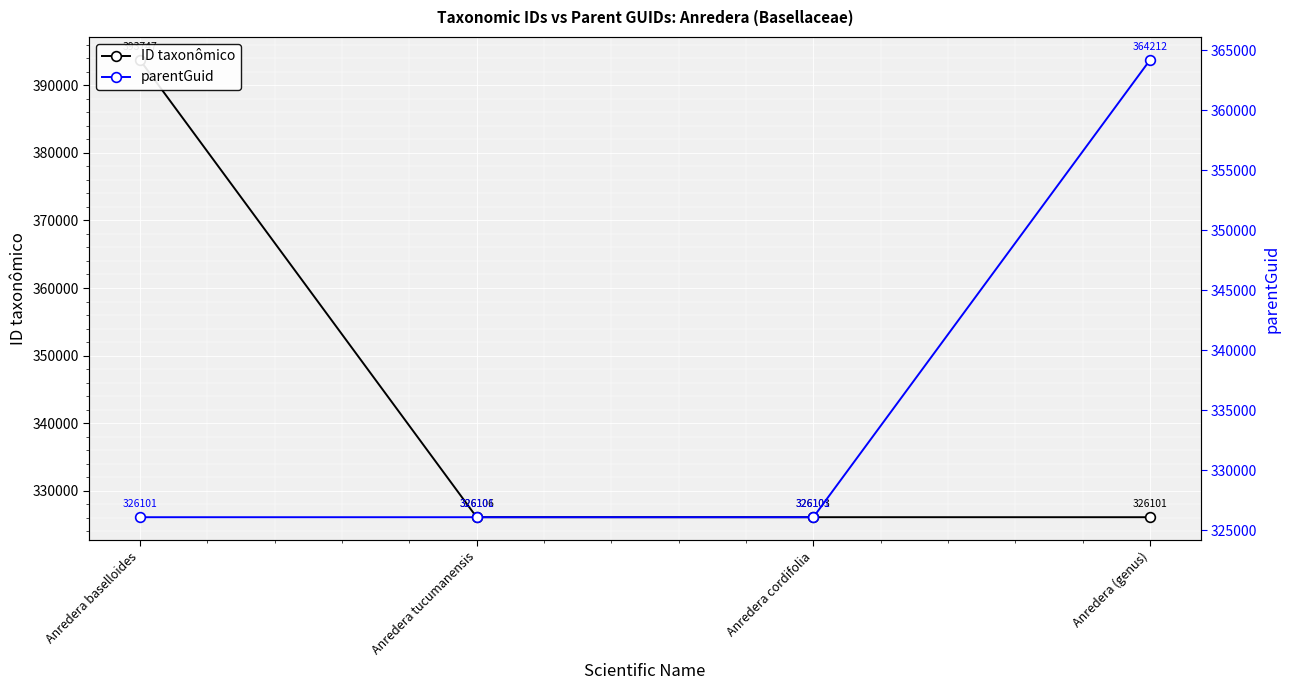

How many series are shown in this chart?

2